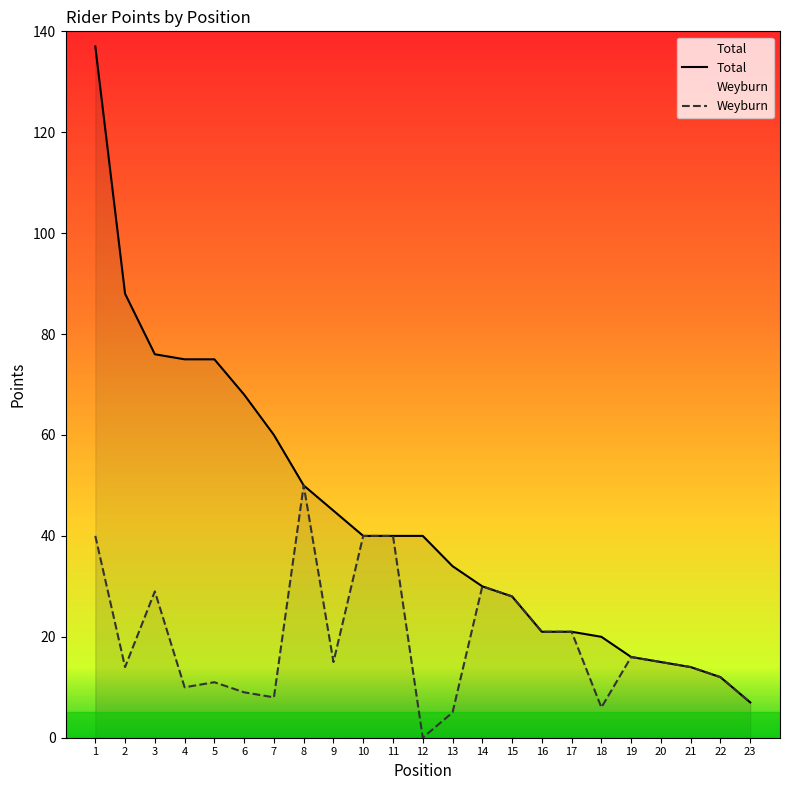

How many data points does each series have?

23